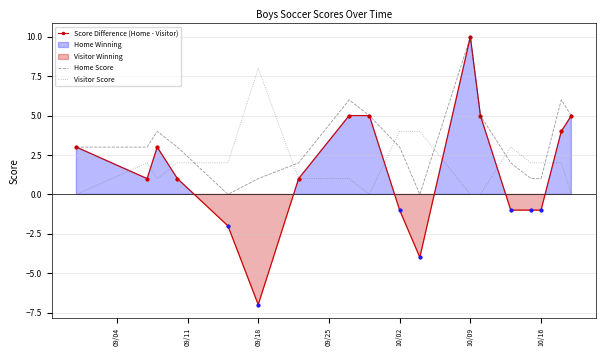

True or false: Score Difference (Home - Visitor) has a value of 0 at 10/16.

False